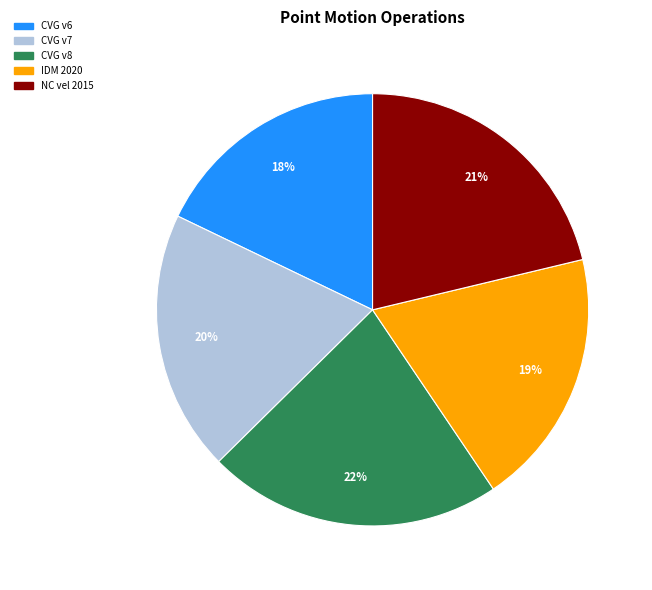

Is the sum of CVG v6 and IDM 2020 greater than half?

No